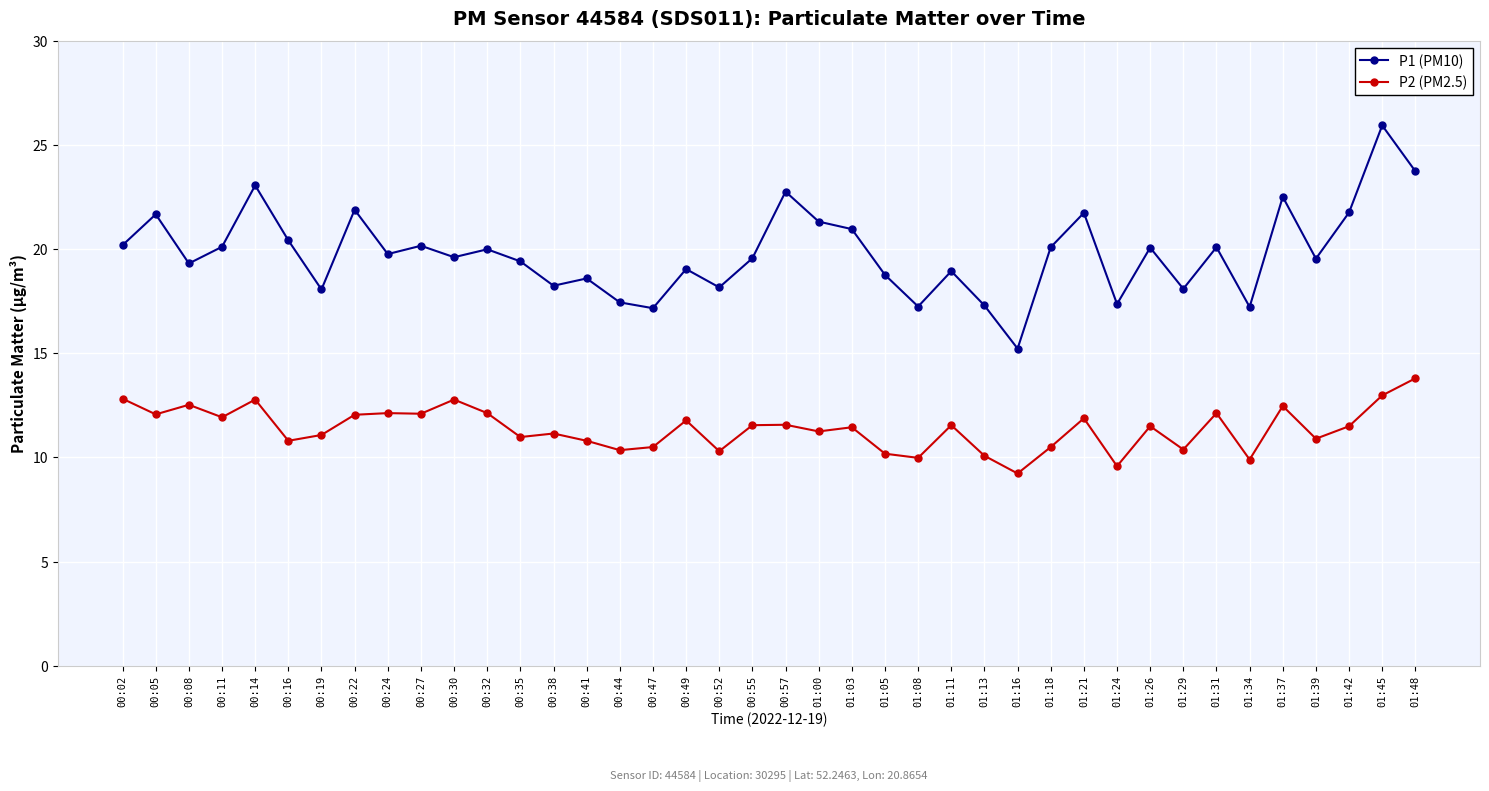

True or false: P1 (PM10) has more than 2 interior local peaks.

True